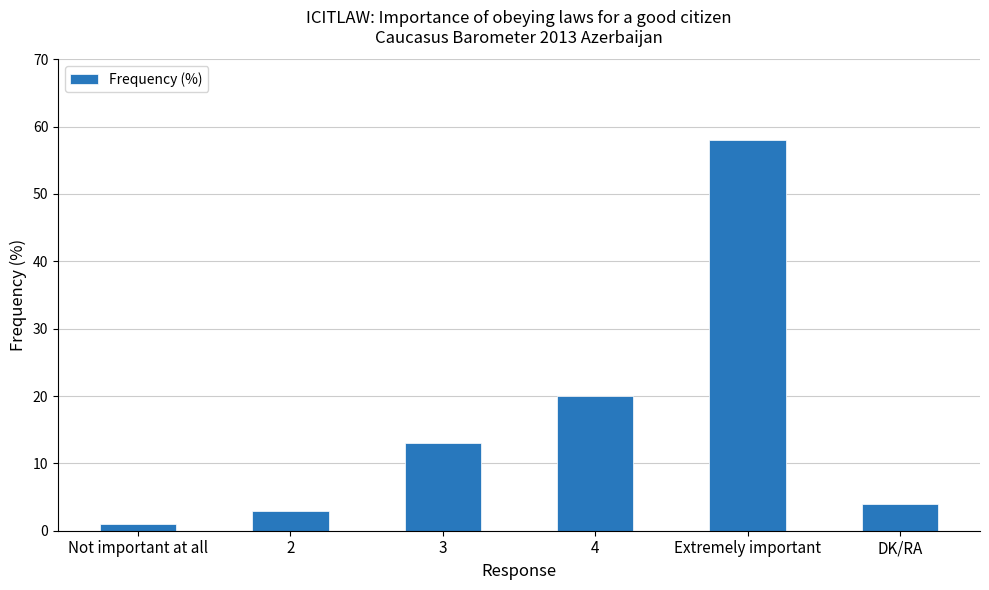

What is the maximum value shown in the chart?

58